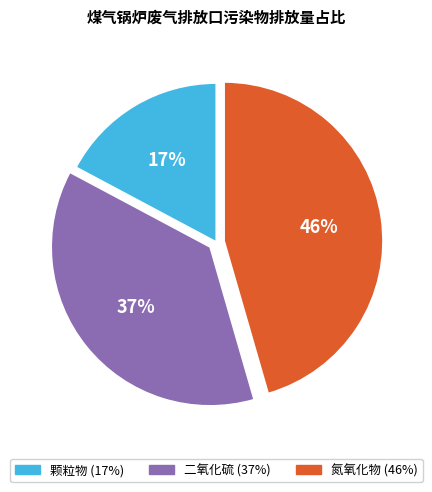

Is there a majority slice in this chart?

No